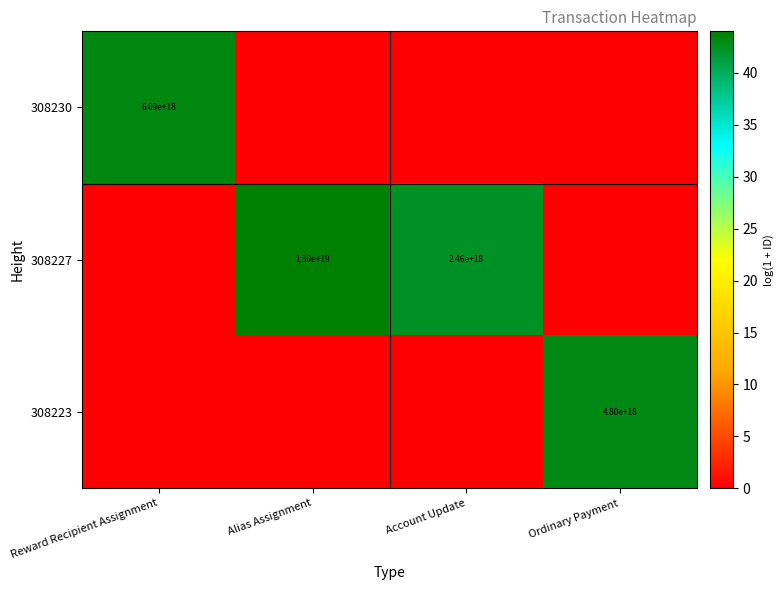

The value of 308223 at Reward Recipient Assignment is 0.0. True or false?

True